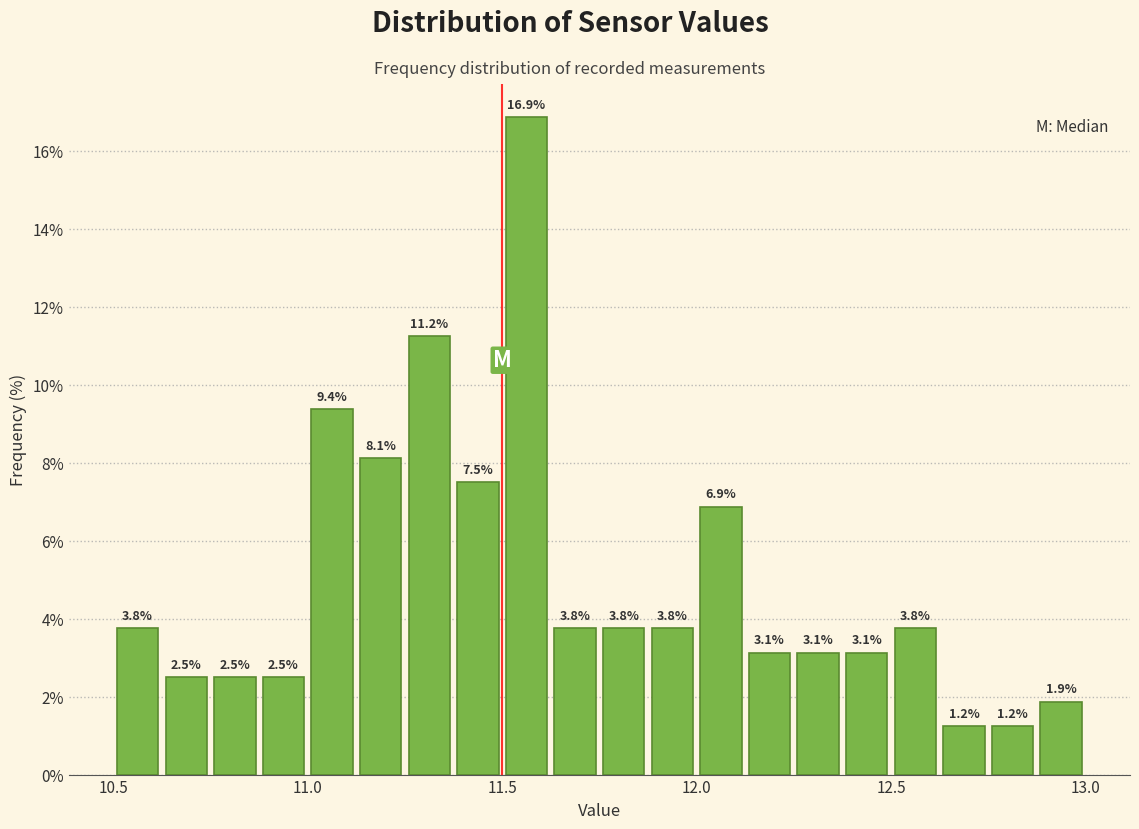

Read against the x-axis, roughly where is the centre of the tallest bar?

11.55